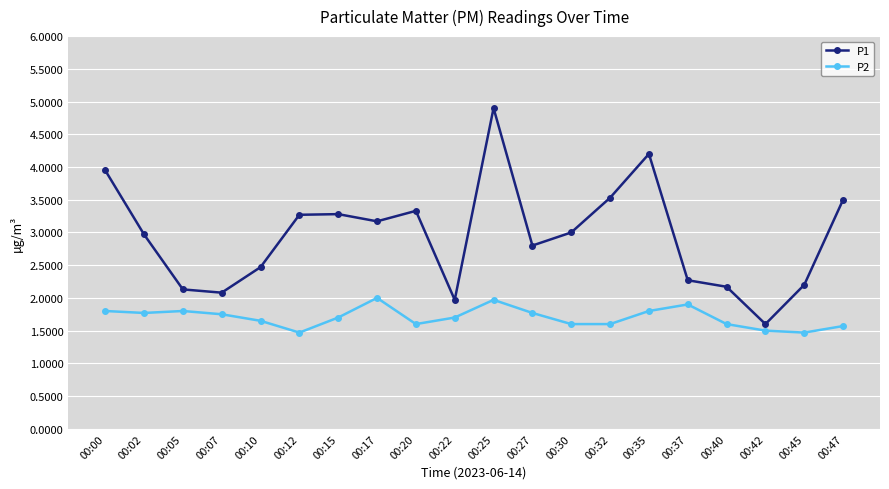

What is the difference between the second highest and minimum values in the P2 series?

0.5